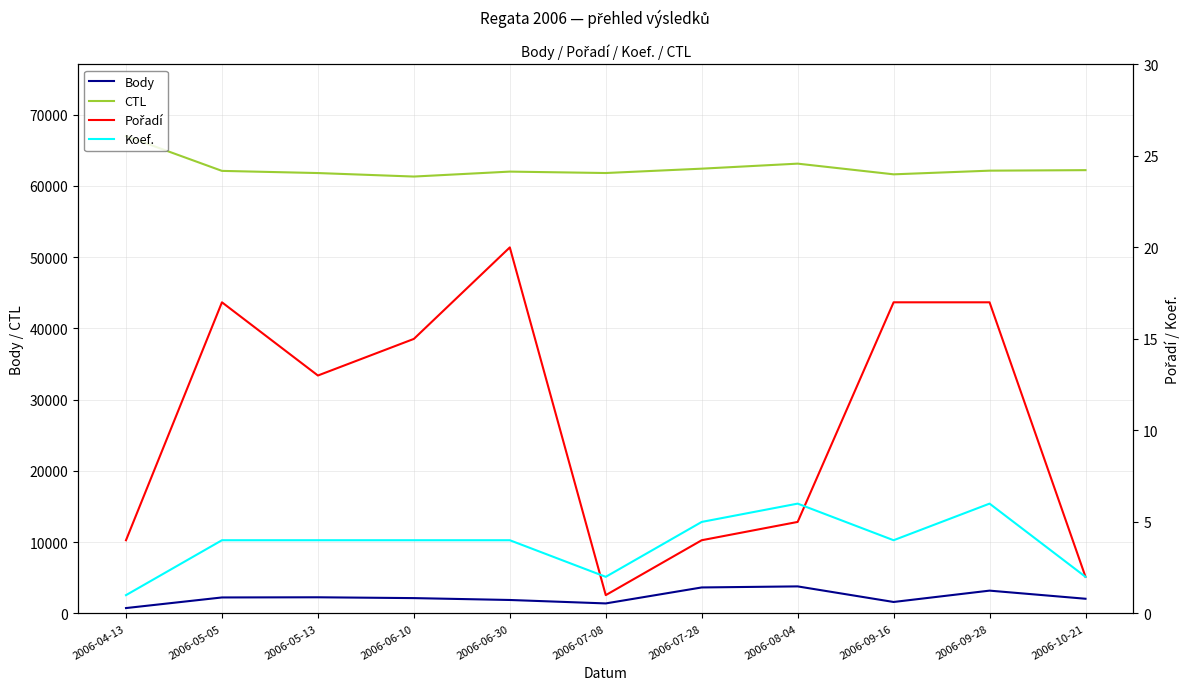

True or false: Body has a value of 4867 at 2006-07-28.

False